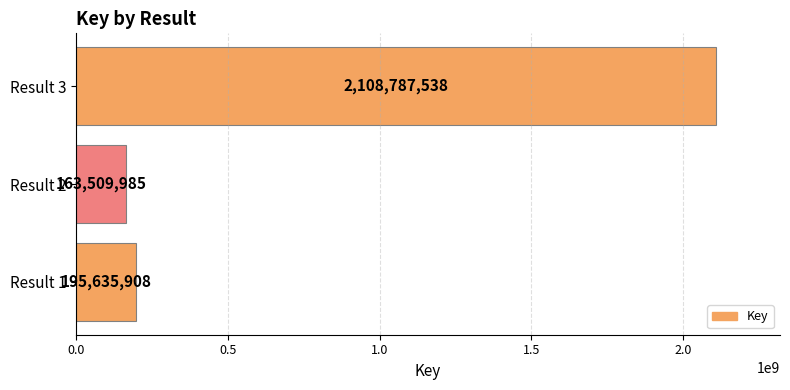

Between Result 2 and Result 1, which is larger?

Result 1